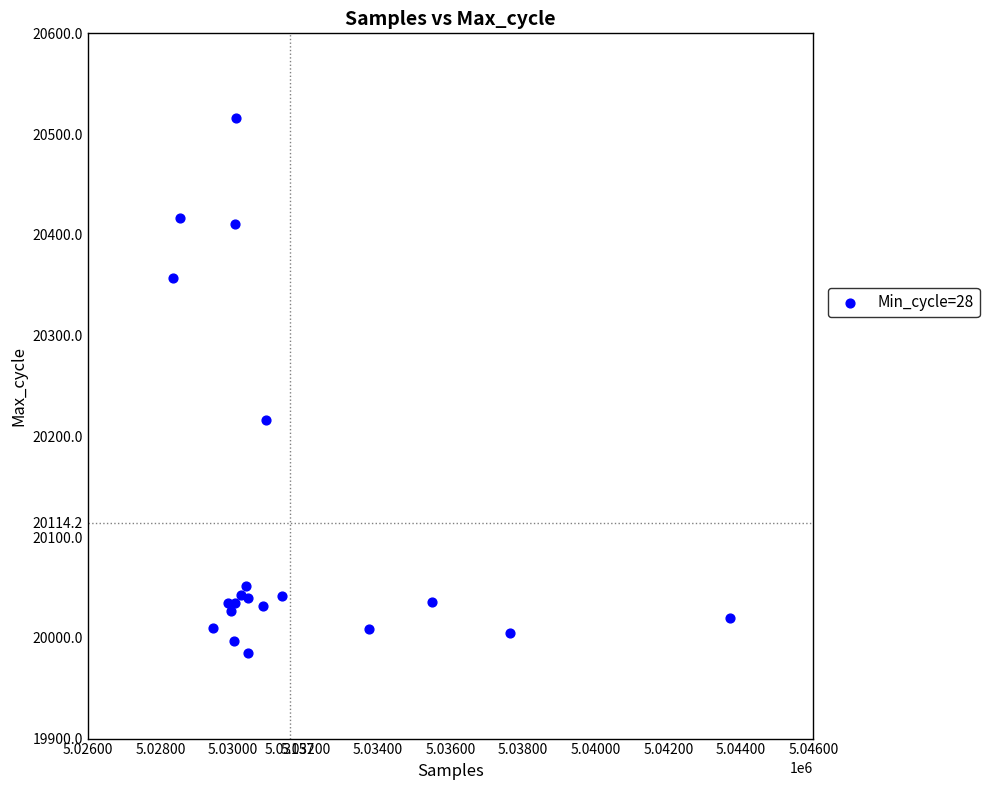

What Y value in the scatter plot is closest to 20250?

20216